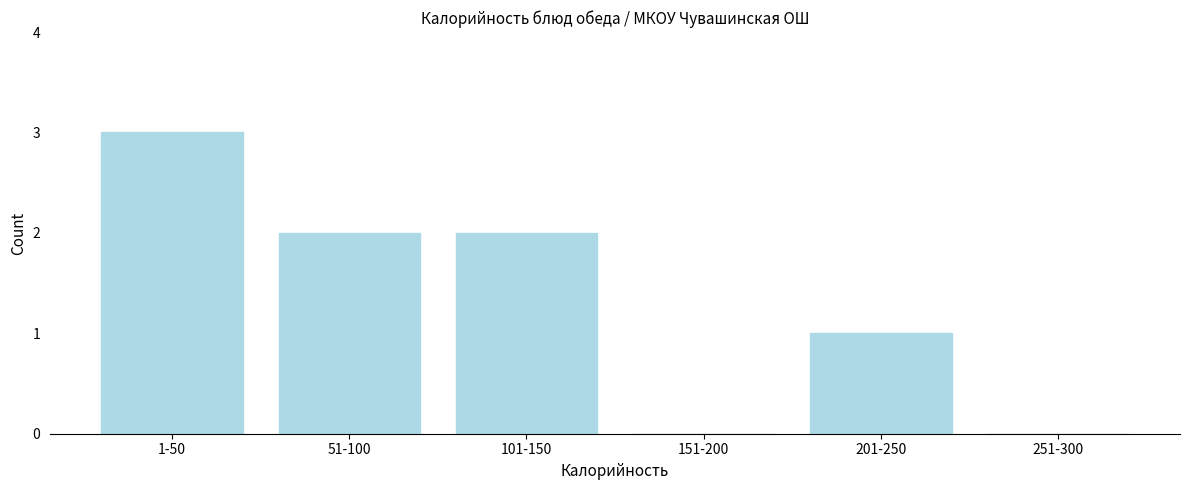

Reading right to left, transcribe all the data shown in this chart.

251-300=0	201-250=1	151-200=0	101-150=2	51-100=2	1-50=3